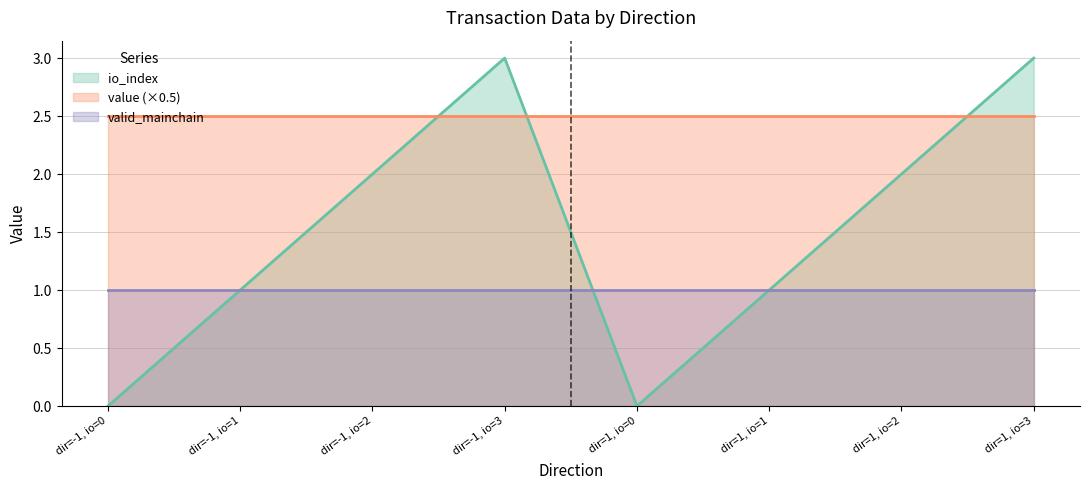

What are all the series names shown in the legend?

io_index, value (×0.5), valid_mainchain